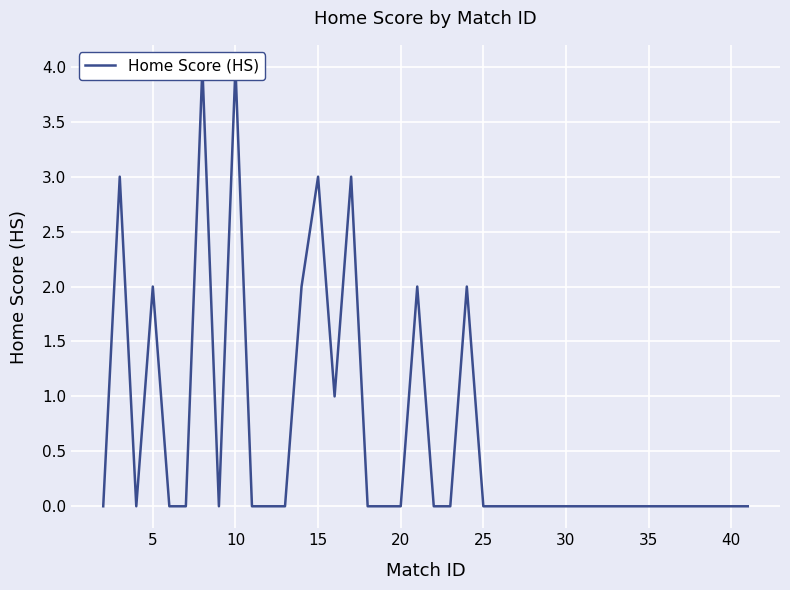

How many points are lower than both their immediate neighbors (excluding endpoints)?

3